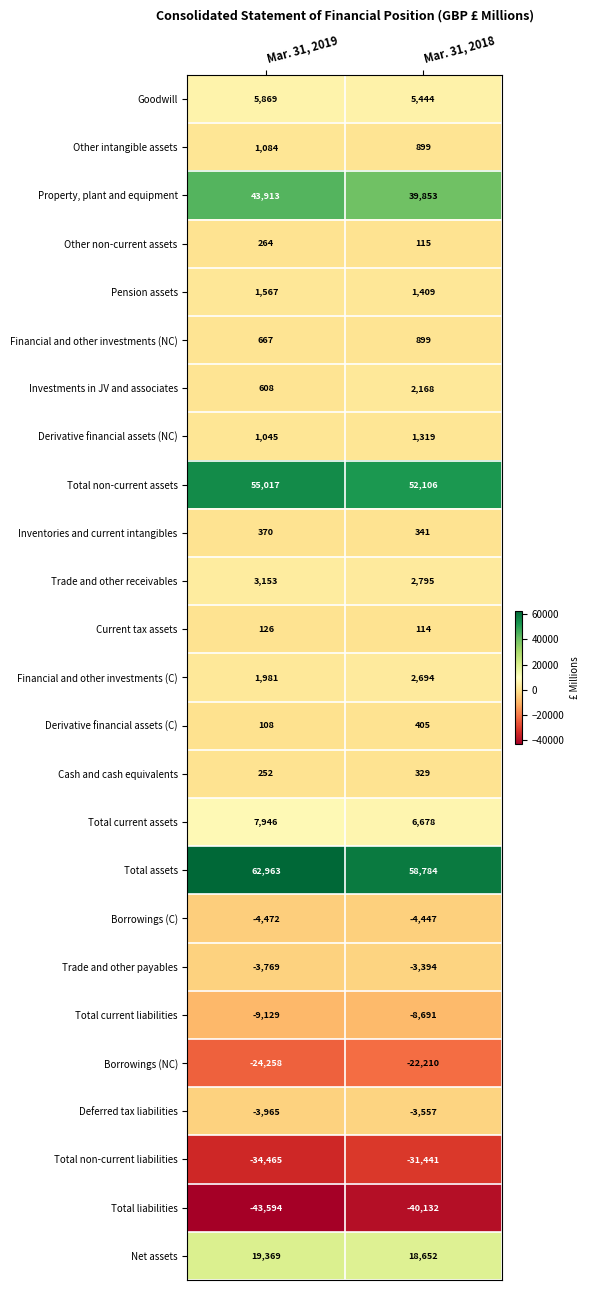

At which category is the sum across all series the highest?

Mar. 31, 2019